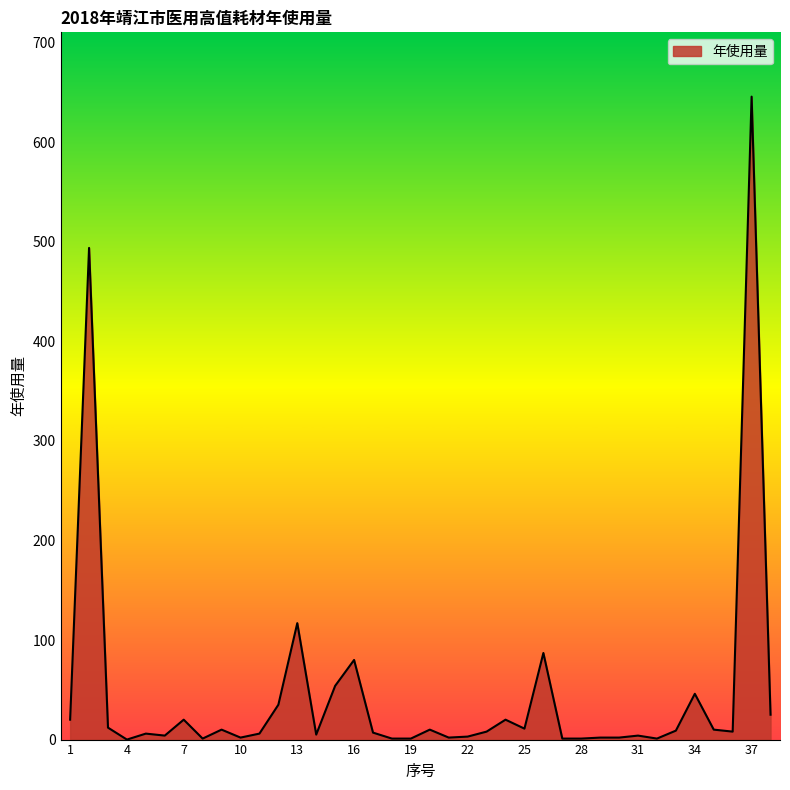

What is the difference between the maximum and minimum values?

646